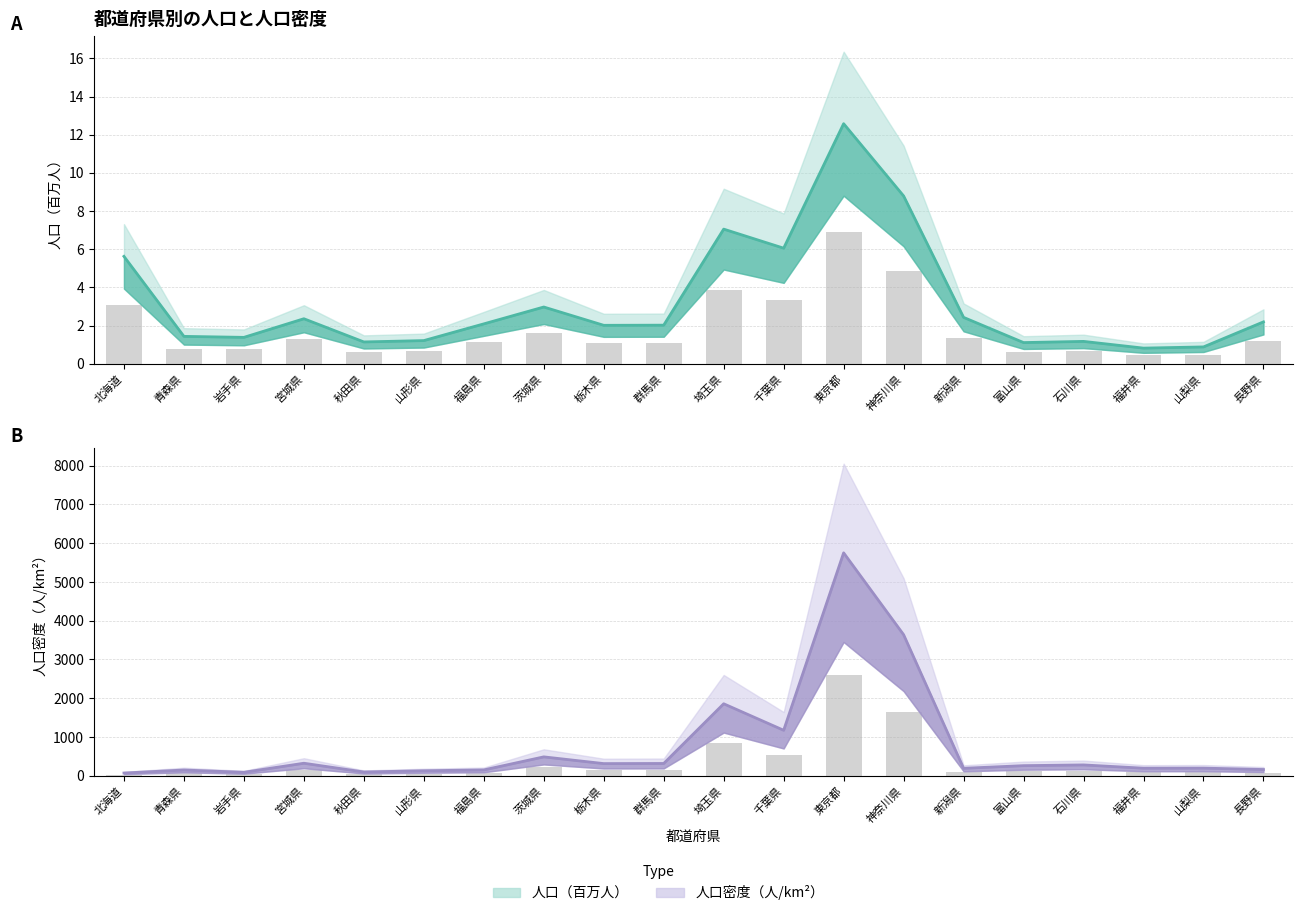

What is the greatest value displayed?

5750.7